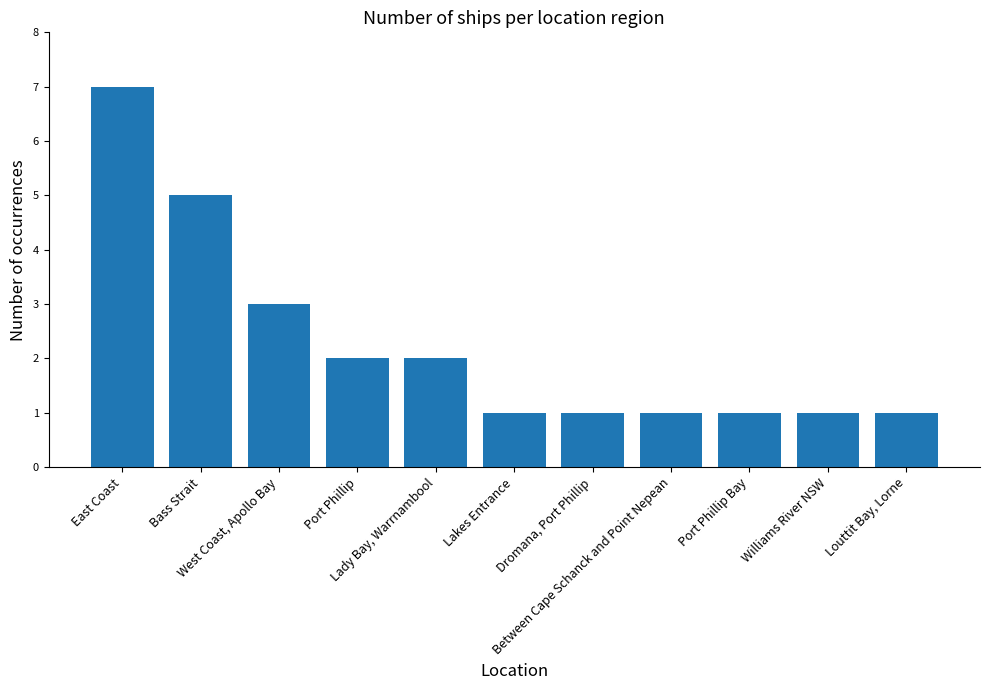

Reading right to left, extract all data points from this chart.

1	1	1	1	1	1	2	2	3	5	7